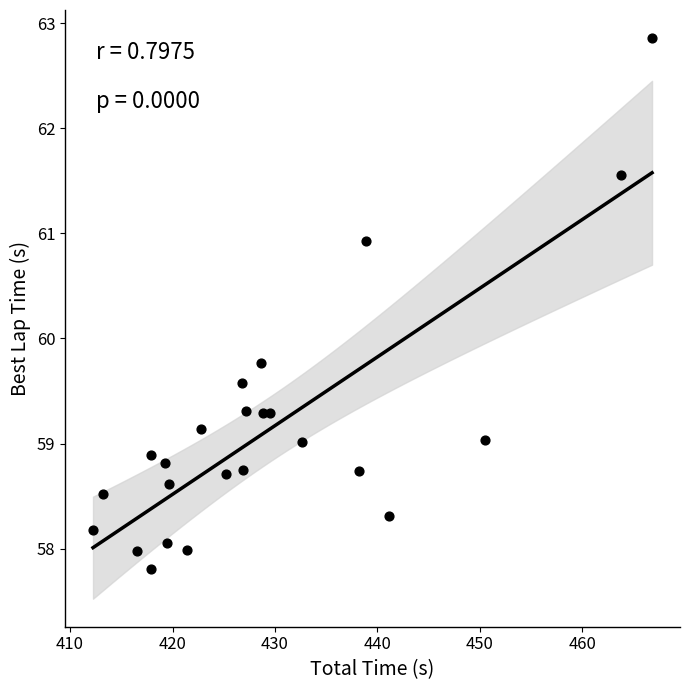

What is the range of Y values (max minus min)?

5.0